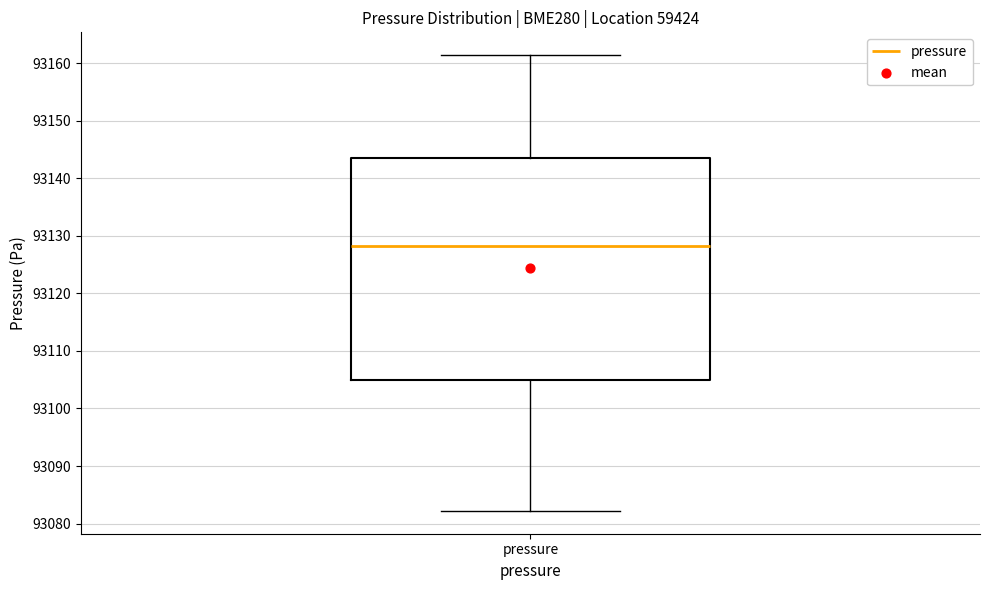

Transcribe this box plot: give where the median line is, the range the box spans, and where the two whiskers end, as read against the y-axis. The values are not printed on the chart, so give them approximately, as read against the axis.

median 93128, box 93105 to 93144, whiskers 93082 to 93161